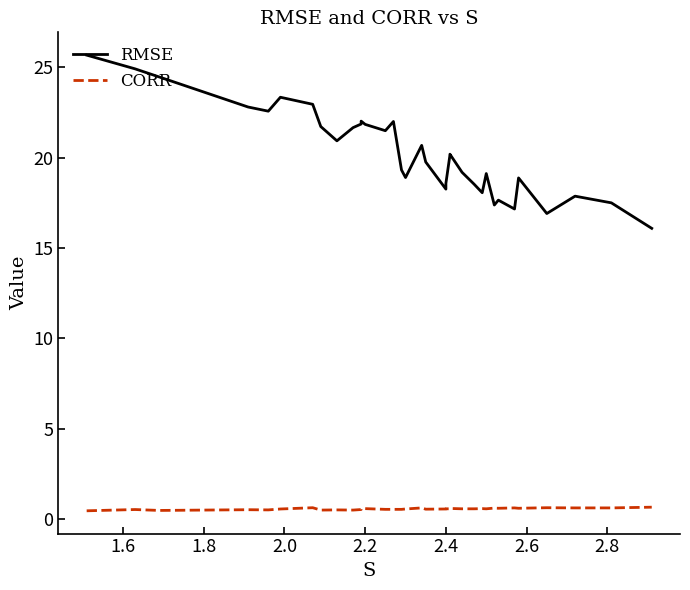

What are all the series names shown in the legend?

RMSE, CORR